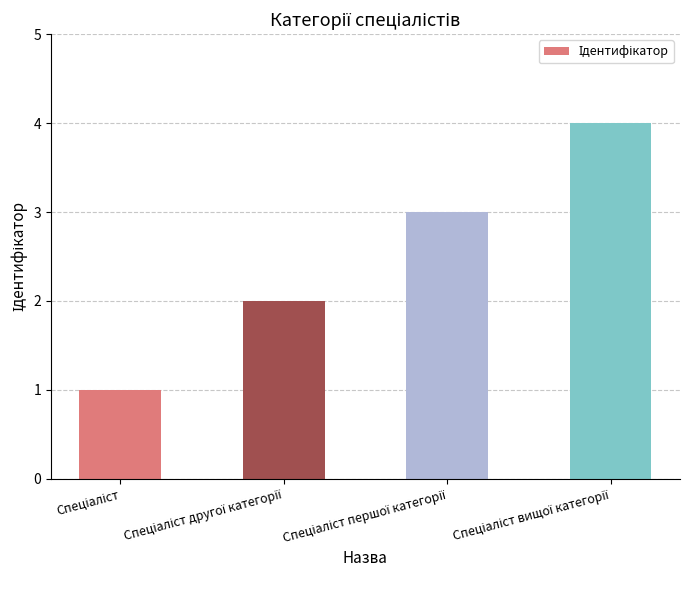

What is the maximum value shown in the chart?

4